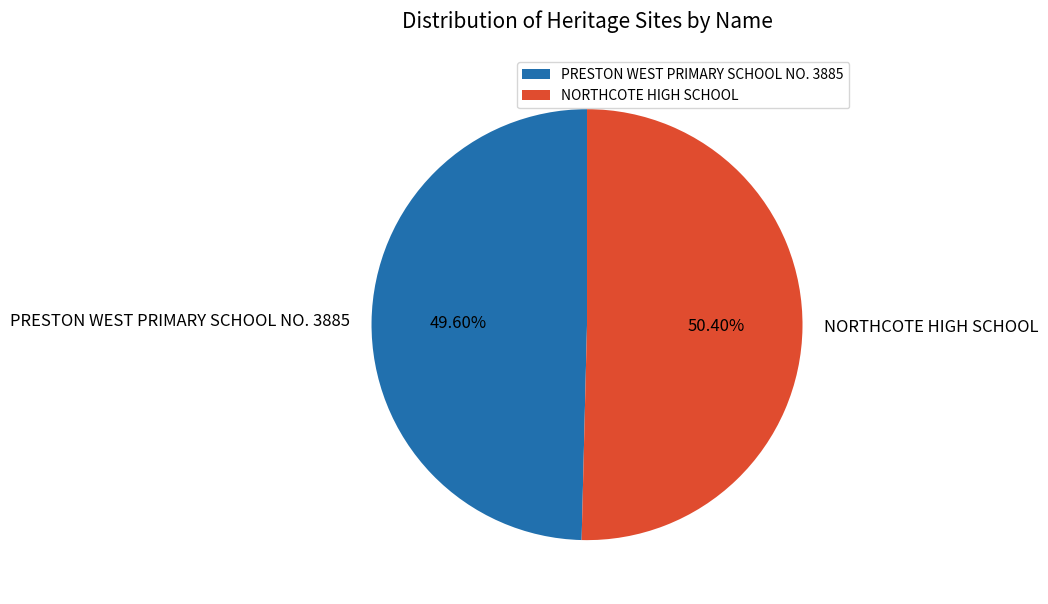

To the nearest percent, what percentage of the pie is NORTHCOTE HIGH SCHOOL?

50%